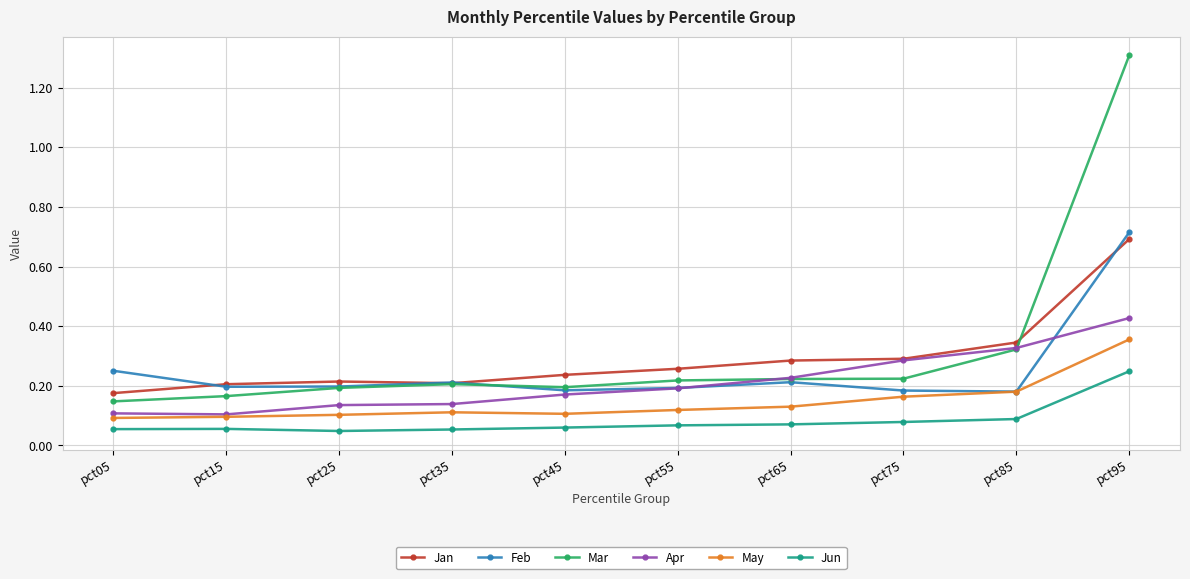

Count the Apr values in the range 0 to 1.

10